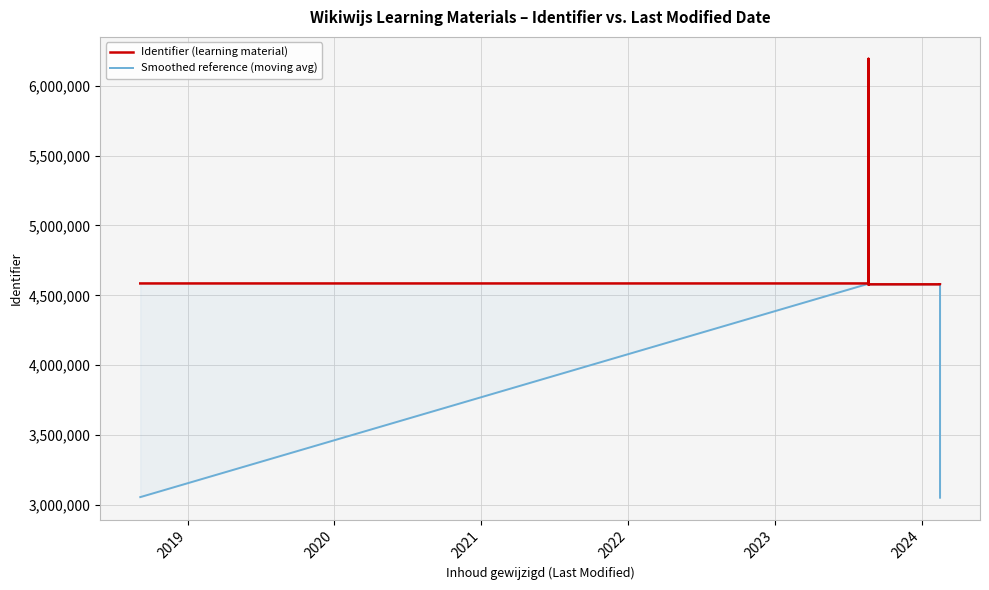

What is the maximum value shown in the chart?

6191901.0